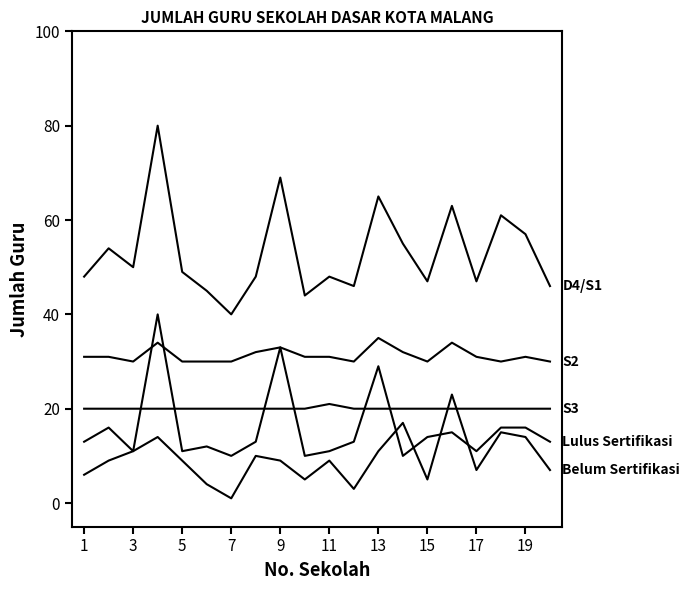

Is this an area chart (filled region under the line)?

No